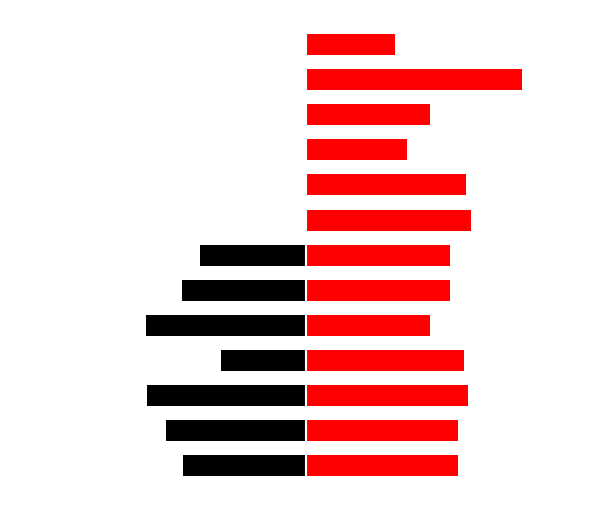

Reading left to right, extract all data points from this chart.

регулируемый тариф: 0=-14.5	1=-16.6	2=-18.8	3=-10.0	4=-18.9	5=-14.7	6=-12.5	7=0.0	8=0.0	9=0.0	10=0.0	11=0.0	12=0.0
нерегулируемый тариф: 0=18.0	1=18.0	2=19.2	3=18.7	4=14.7	5=17.0	6=17.0	7=19.5	8=19.0	9=12.0	10=14.7	11=25.6	12=10.6